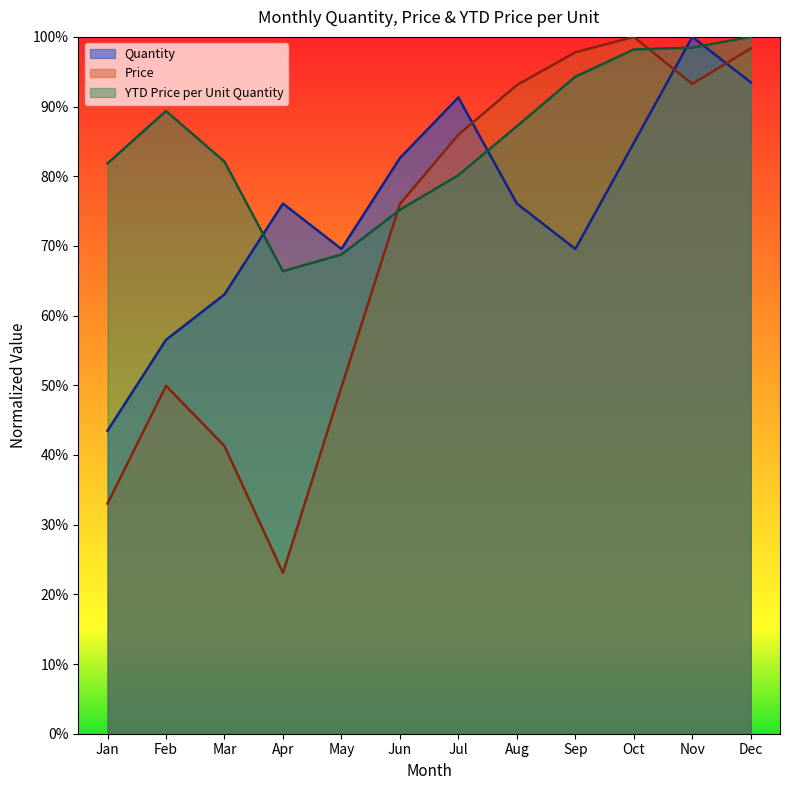

True or false: Price has a value of 0.5 at May.

True